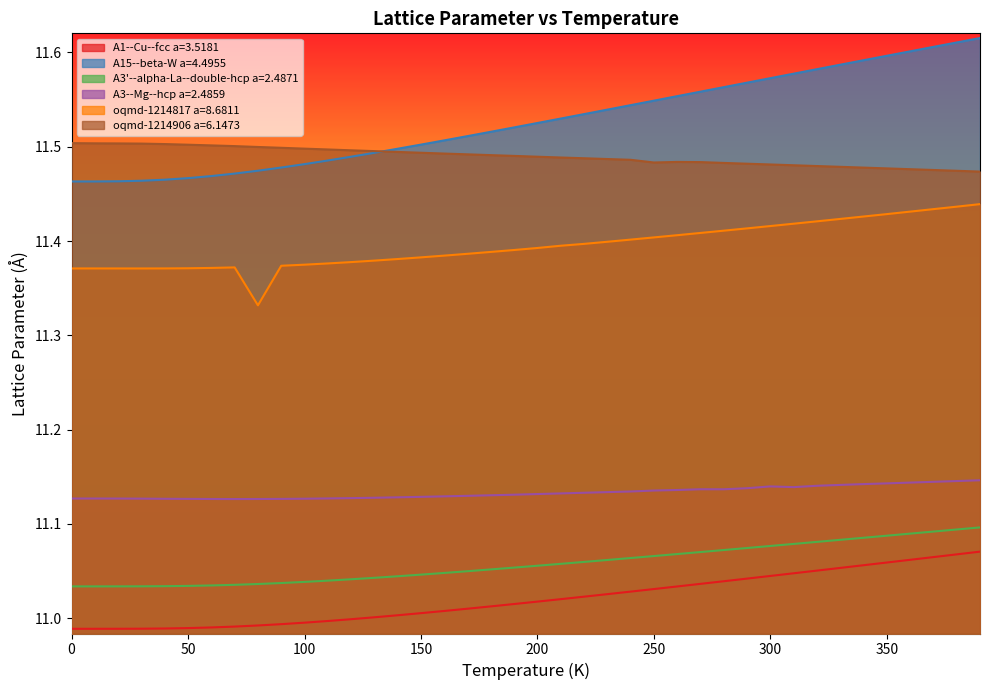

List the series in order of their peak value, highest first.

A15--beta-W a=4.4955, oqmd-1214906 a=6.1473, oqmd-1214817 a=8.6811, A3--Mg--hcp a=2.4859, A3'--alpha-La--double-hcp a=2.4871, A1--Cu--fcc a=3.5181